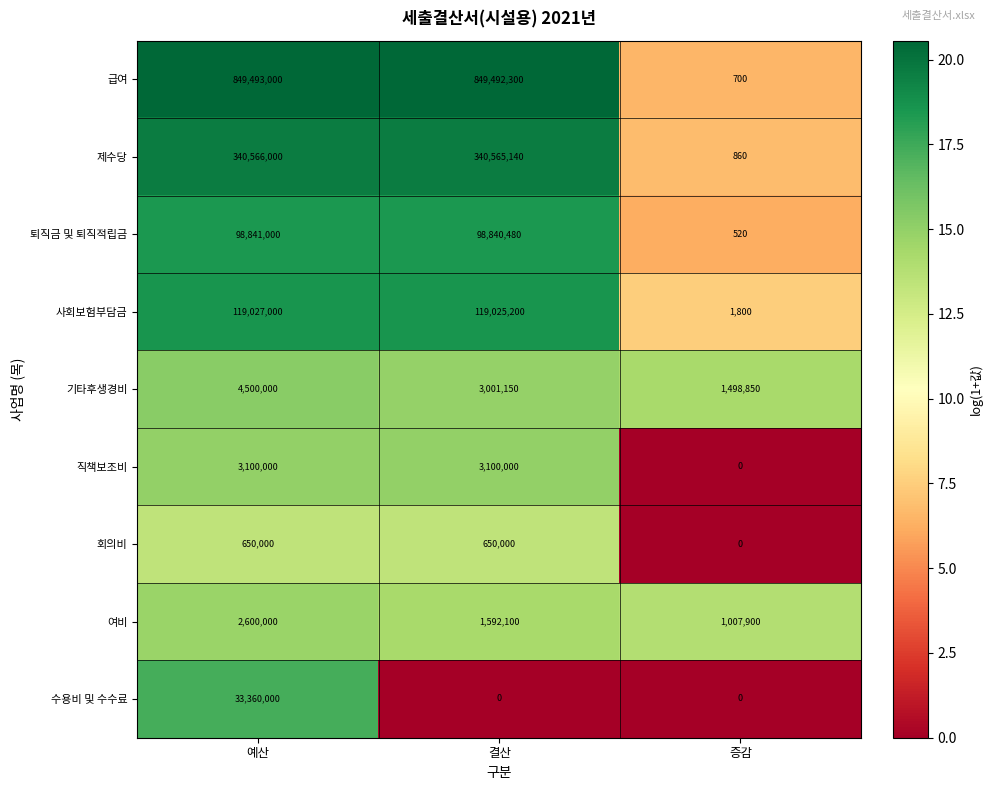

List the series in order of their peak value, highest first.

급여, 제수당, 사회보험부담금, 퇴직금 및 퇴직적립금, 수용비 및 수수료, 기타후생경비, 직책보조비, 여비, 회의비